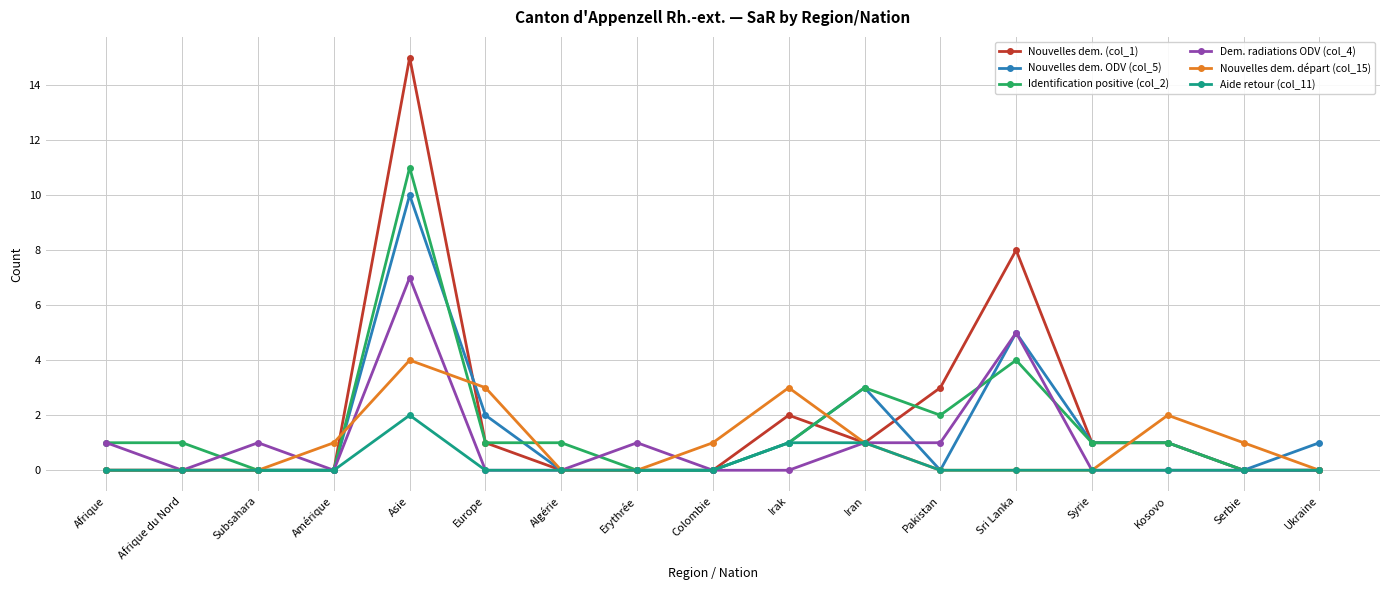

How many lines are shown in the chart?

6